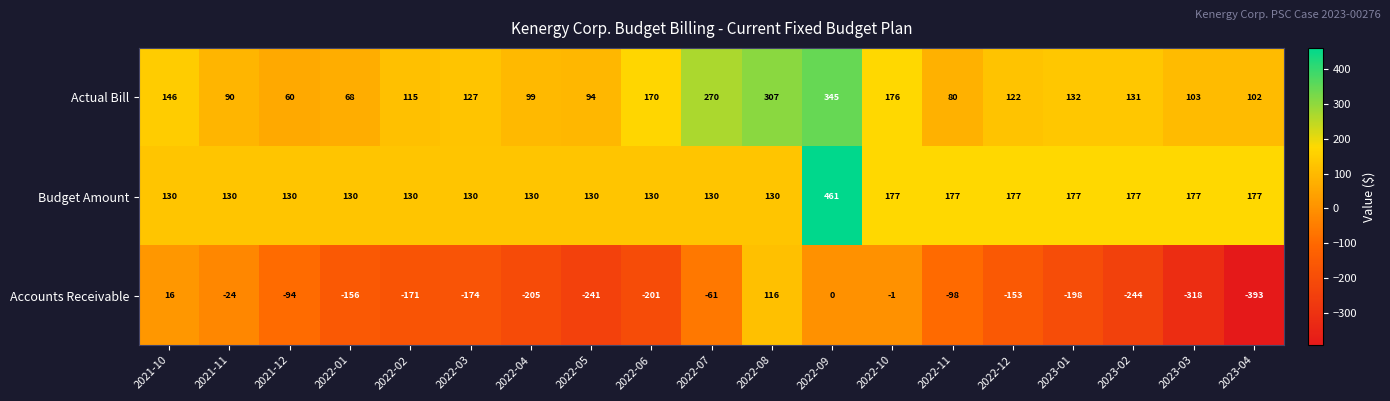

List the series in order of their peak value, highest first.

Budget Amount, Actual Bill, Accounts Receivable